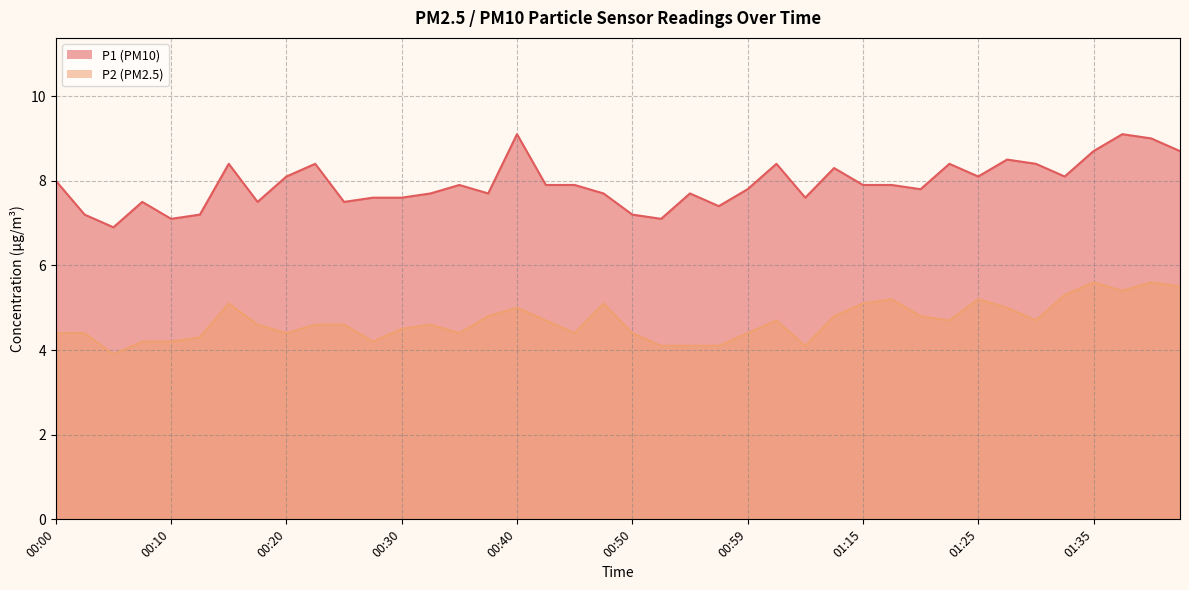

True or false: P1 has a value of 7.9 at 00:45.

True